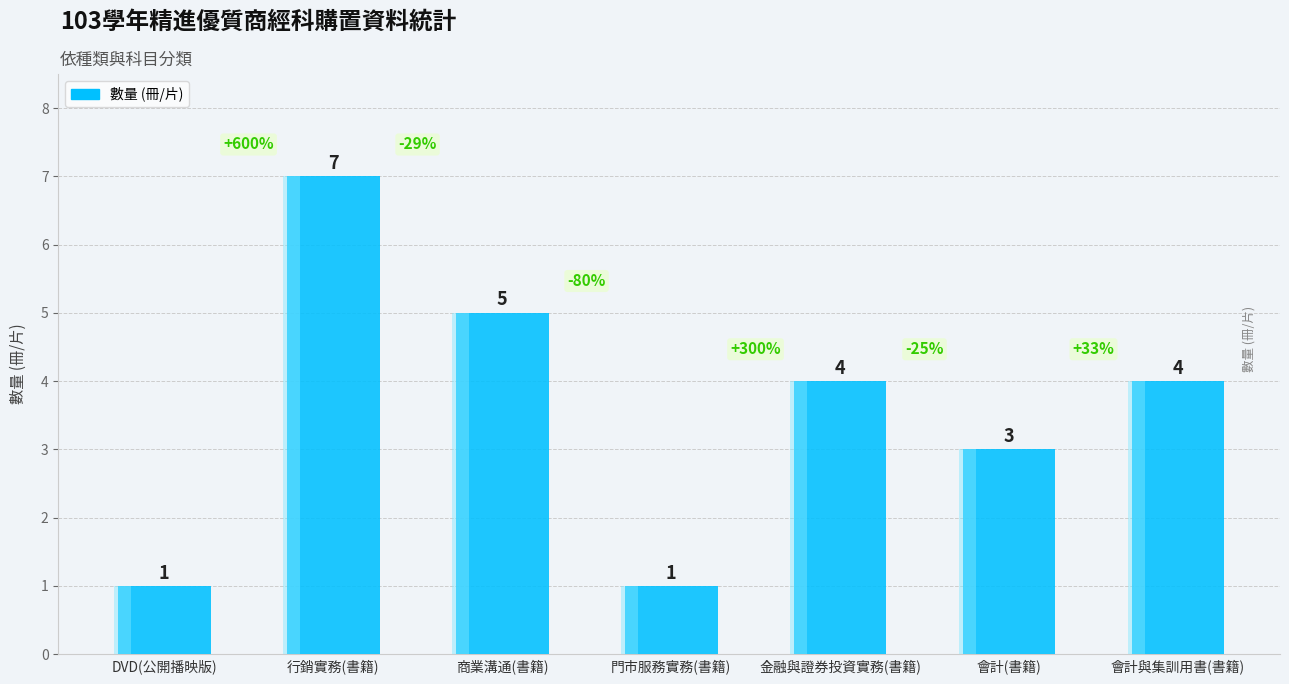

What is the difference between the maximum and second lowest values?

6